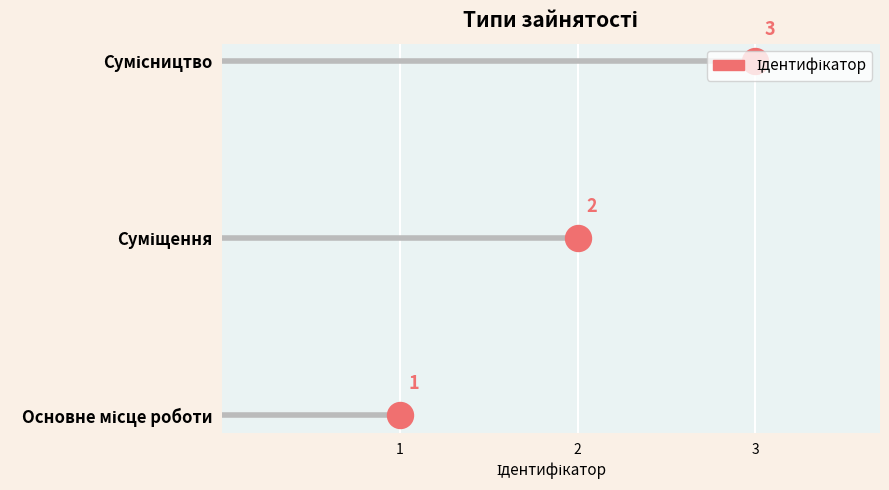

Between 3 and 1, which is larger?

3